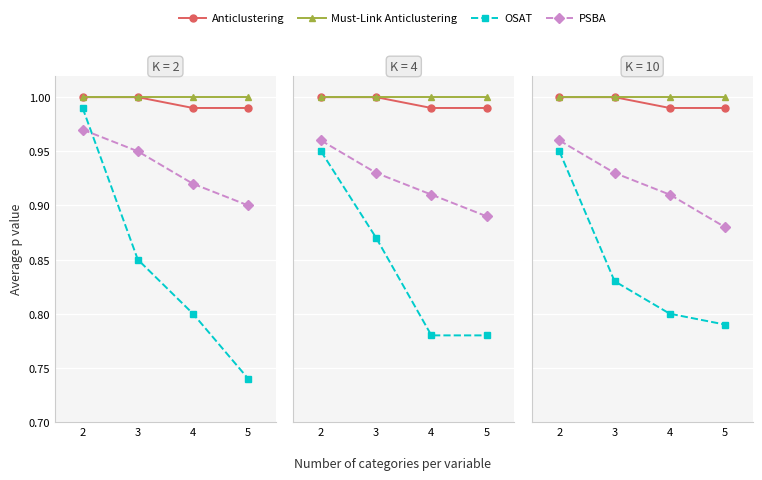

True or false: OSAT and Must-Link Anticlustering intersect in this chart.

False